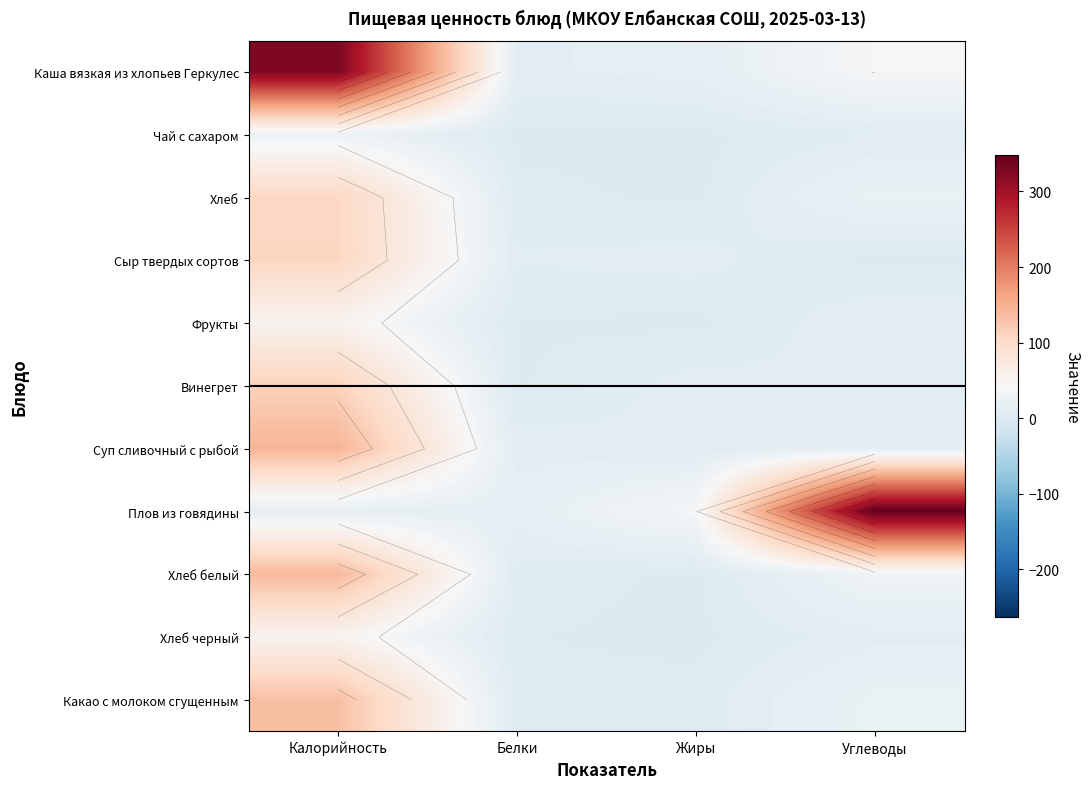

How many values in the Каша вязкая из хлопьев Геркулес series exceed 40?

2